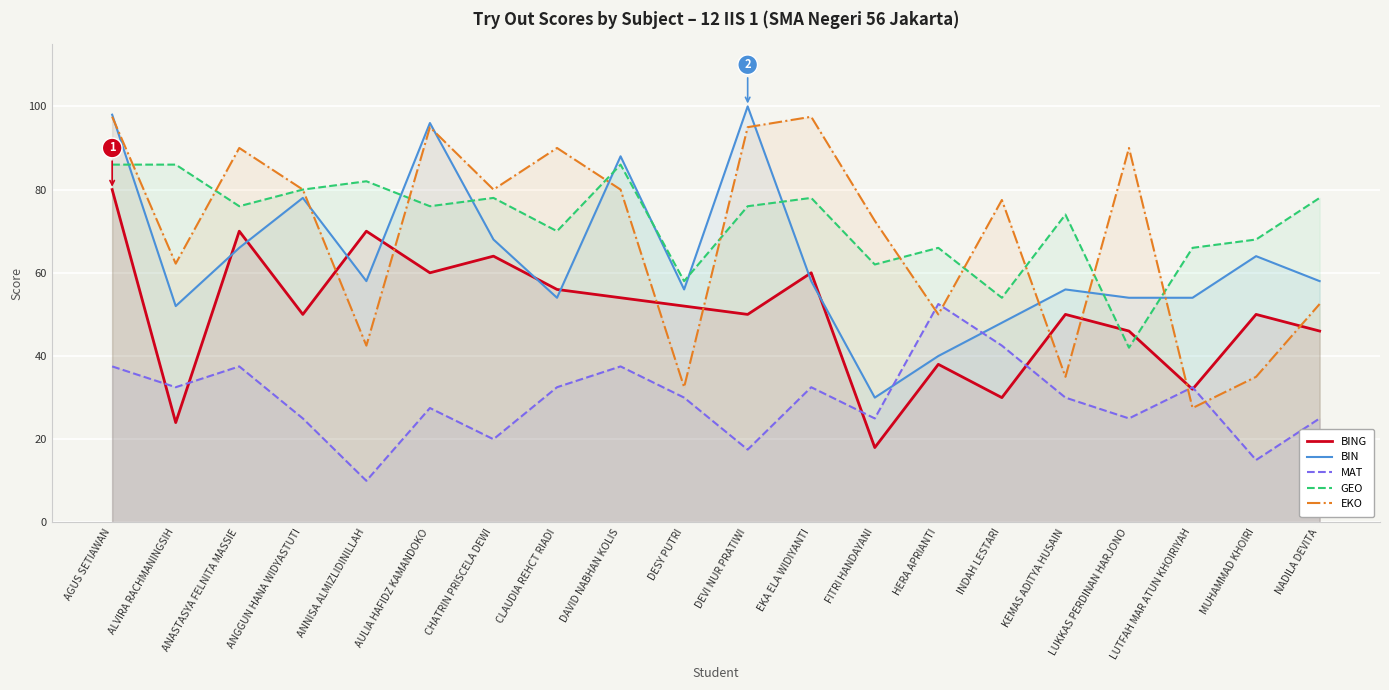

What position from the right is MUHAMMAD KHOIRI?

2